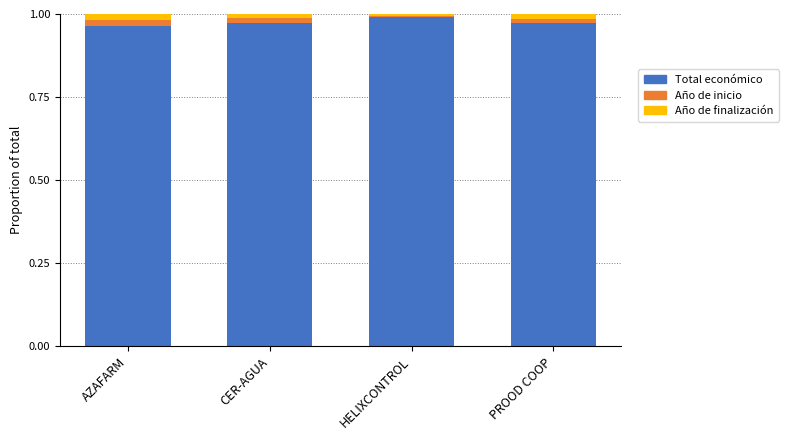

What is the sum of all Total económico values?

3.9